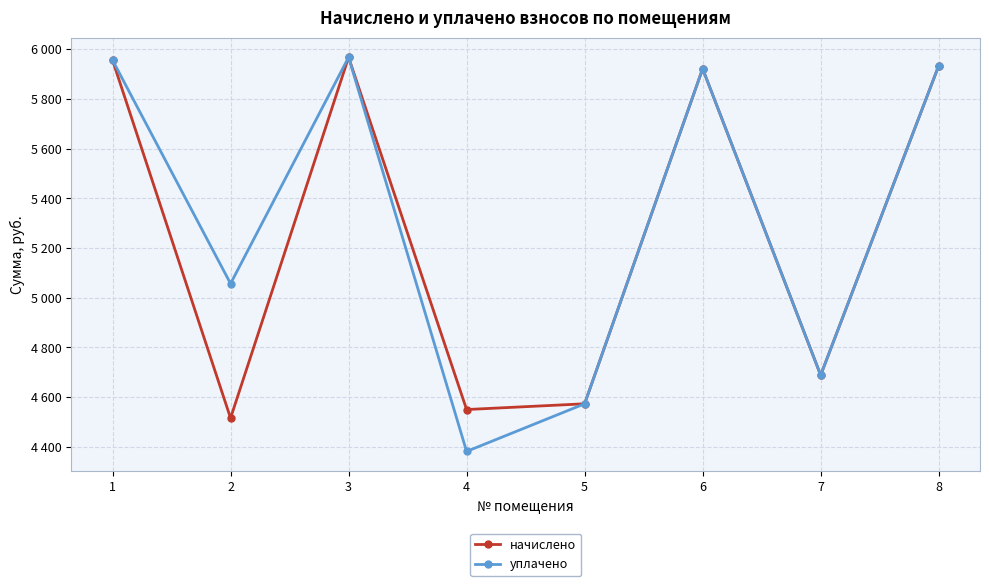

What are all the series names shown in the legend?

начислено, уплачено